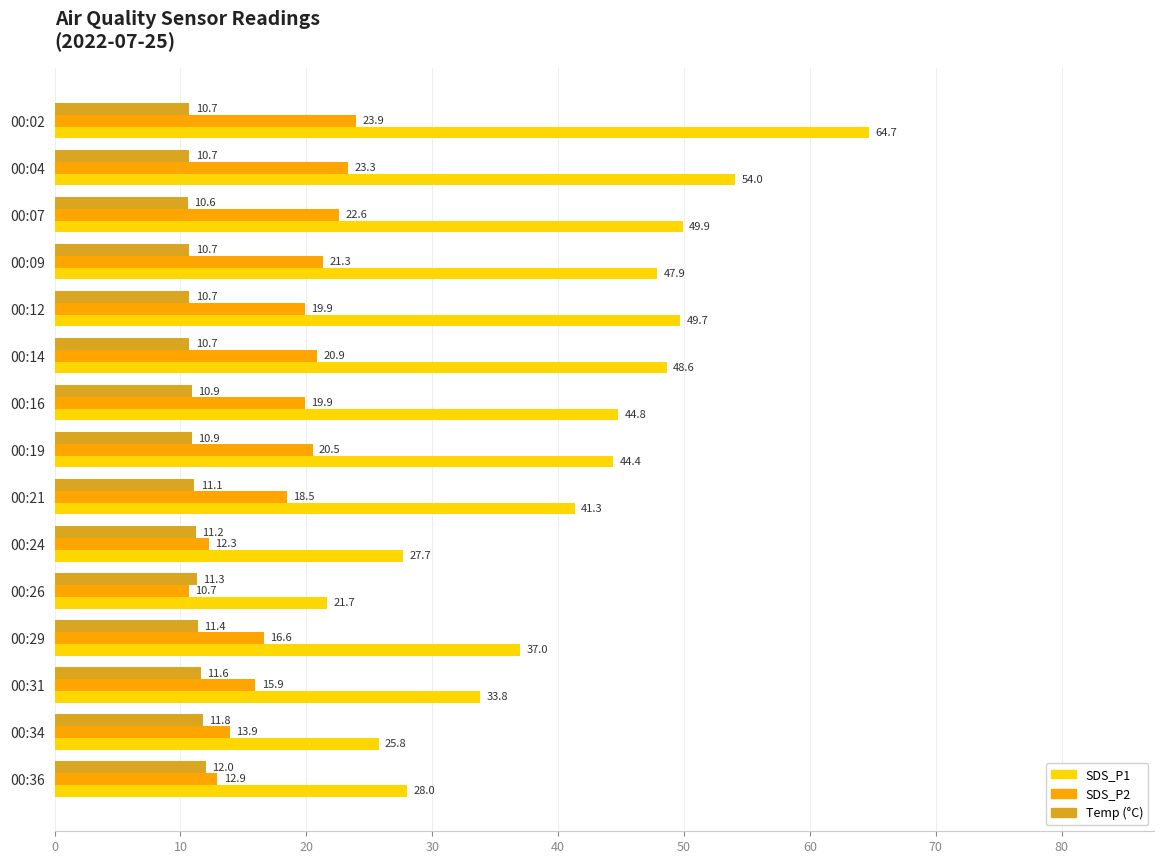

What is the difference between the highest and lowest values at 00:16?

33.9